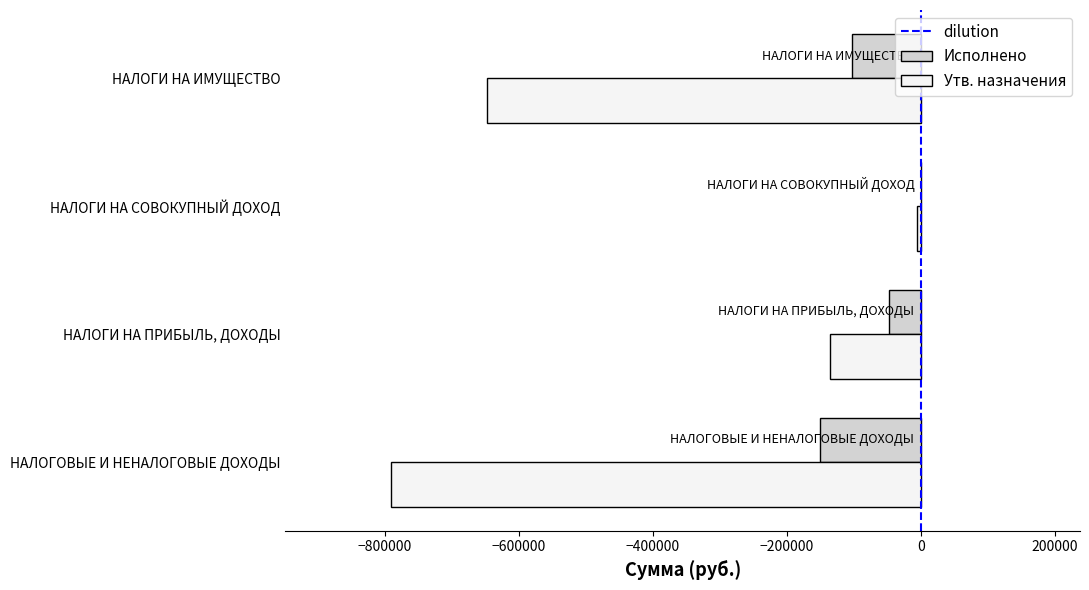

At which category does the chart reach its peak across all series?

НАЛОГИ НА СОВОКУПНЫЙ ДОХОД